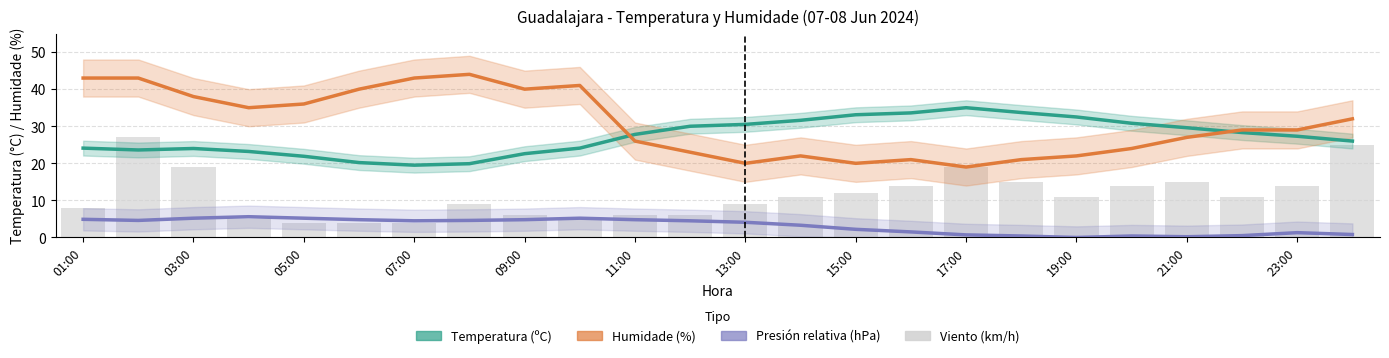

The Humidade (%) series shows 33.7 at 19. True or false?

False